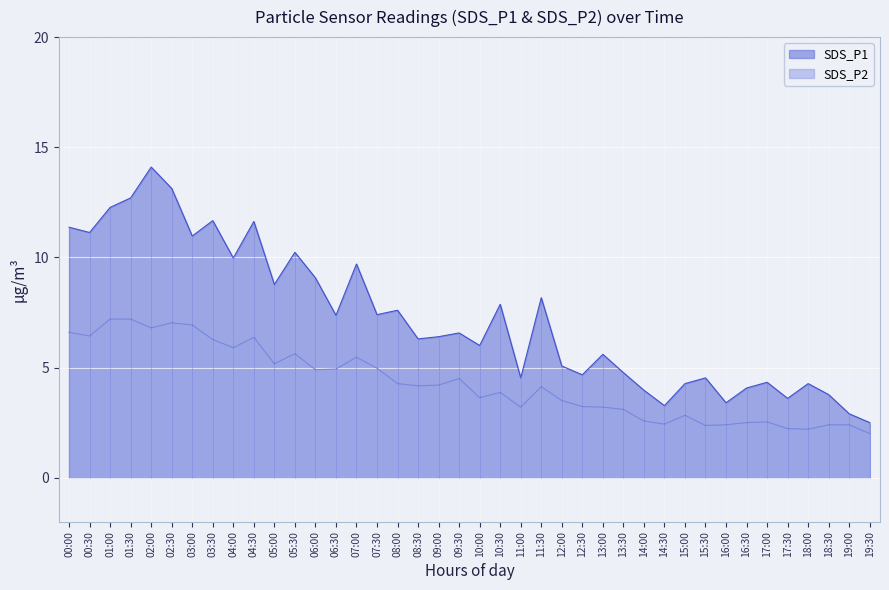

At which category is the sum across all series the highest?

02:00